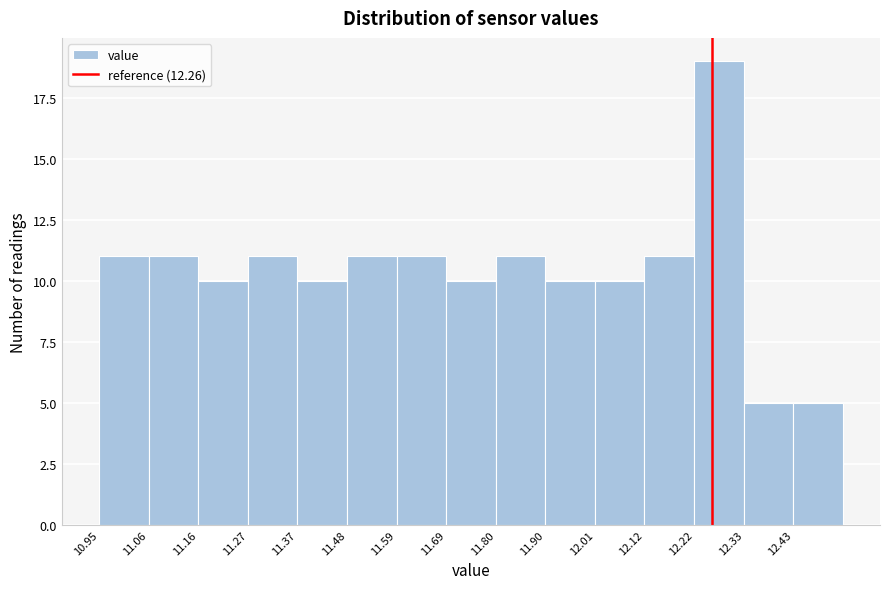

Reading left to right, transcribe this chart: for each bar, give the range it covers on the x-axis and its height. Neither the bar edges nor the heights are printed on the chart, so give them approximately, as read against the axes.

10.950 to 11.056: 11
11.056 to 11.162: 11
11.162 to 11.268: 10
11.268 to 11.374: 11
11.374 to 11.480: 10
11.480 to 11.586: 11
11.586 to 11.692: 11
11.692 to 11.798: 10
11.798 to 11.904: 11
11.904 to 12.010: 10
12.010 to 12.116: 10
12.116 to 12.222: 11
12.222 to 12.328: 19
12.328 to 12.434: 5
12.434 to 12.540: 5